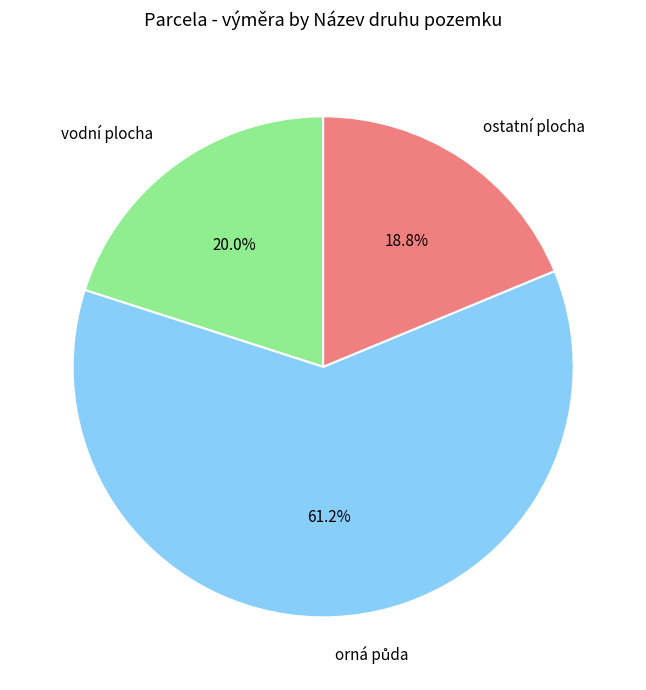

Is there a majority slice in this chart?

Yes